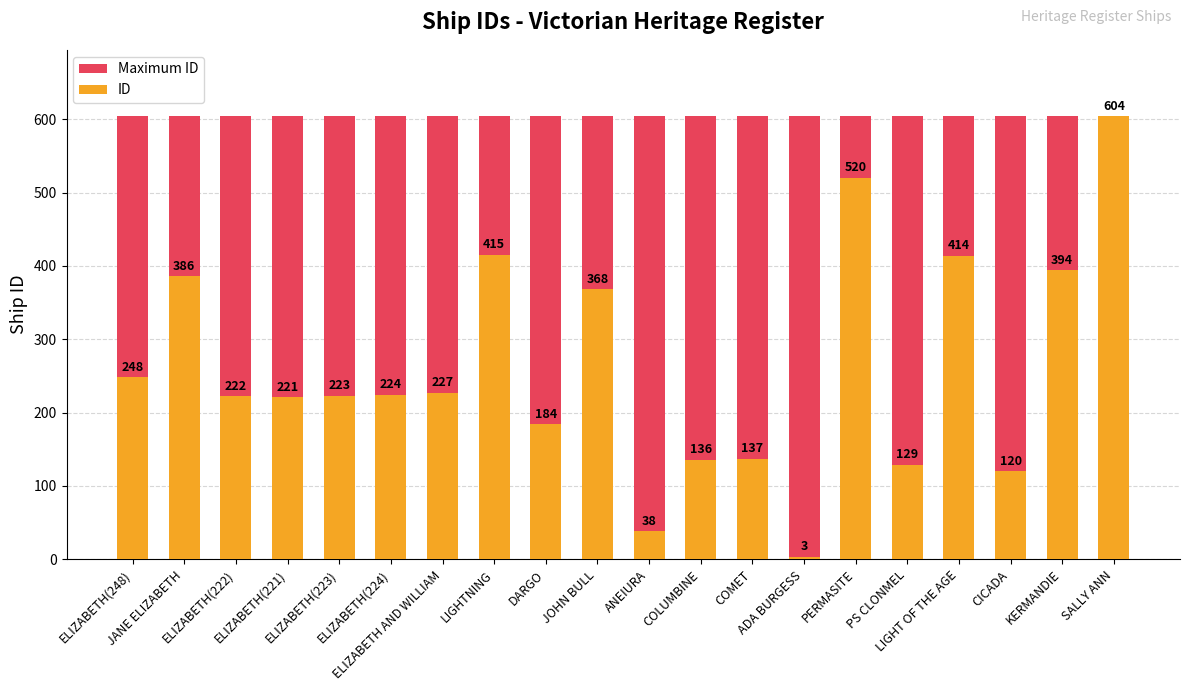

What is the spread (max minus min) of values at KERMANDIE?

210